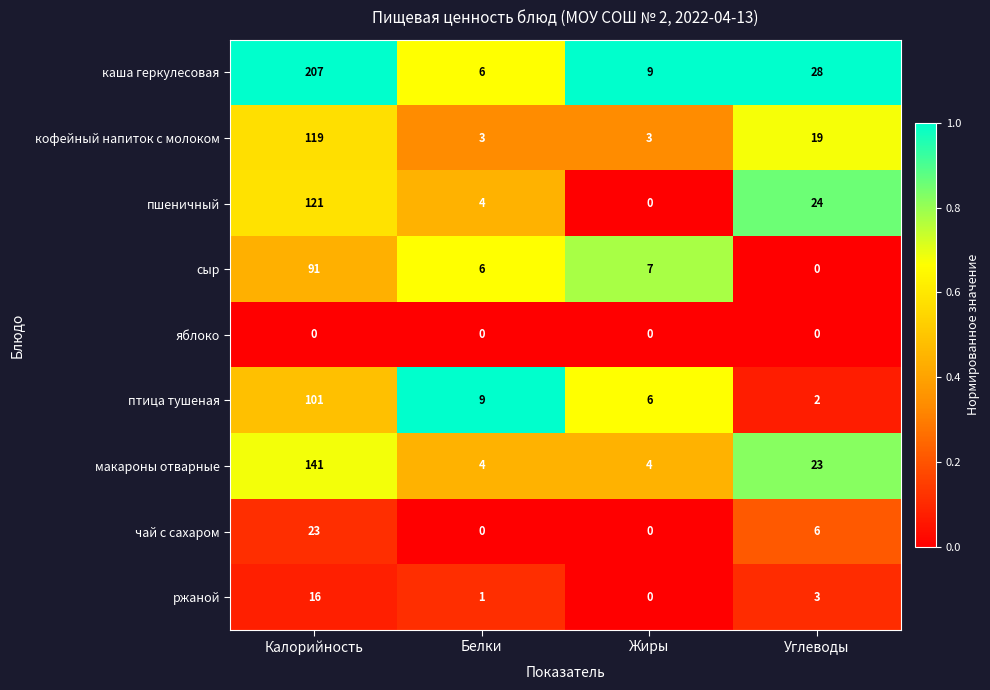

List the labels in order of сыр value, largest first.

Калорийность, Жиры, Белки, Углеводы